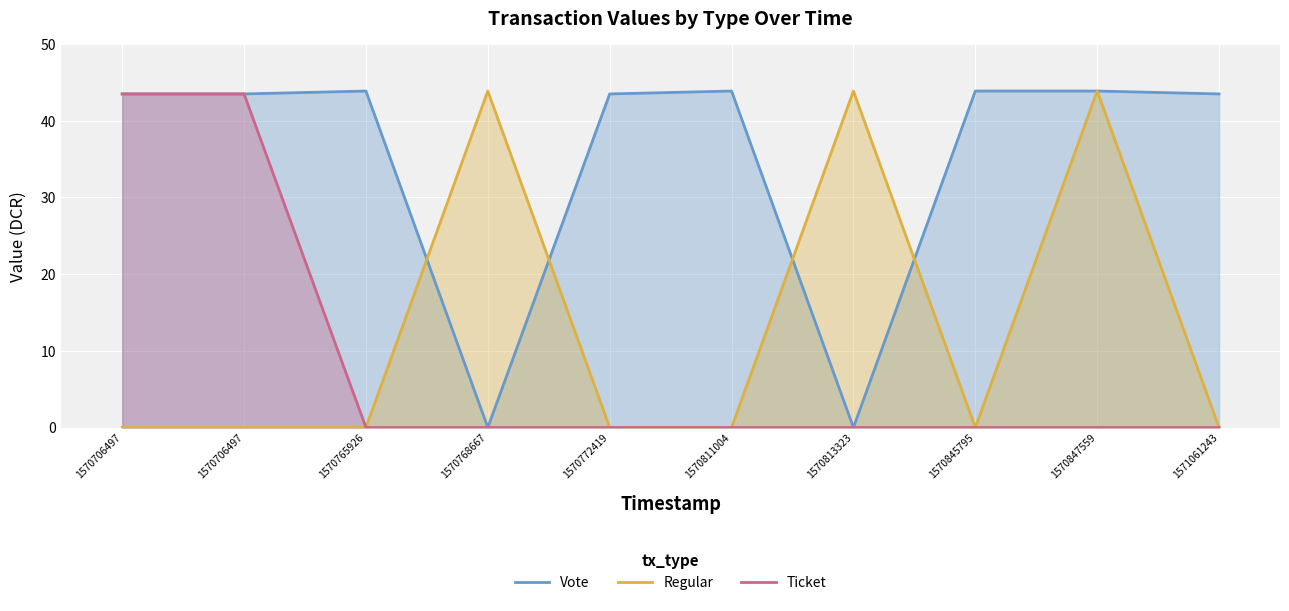

What is the approximate value of Vote at 1570706497?

43.5